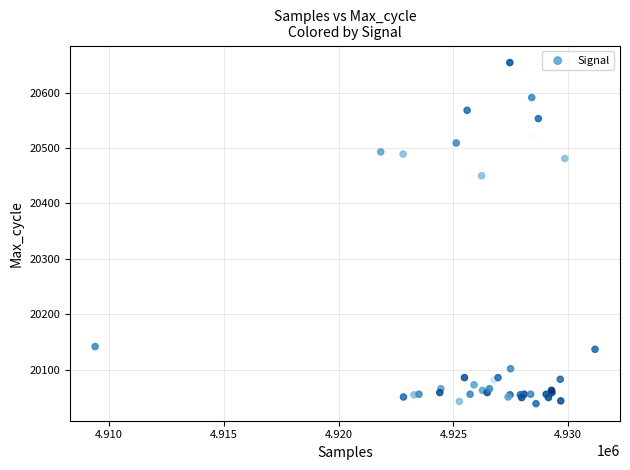

What Y value in the scatter plot is closest to 20346?

20450